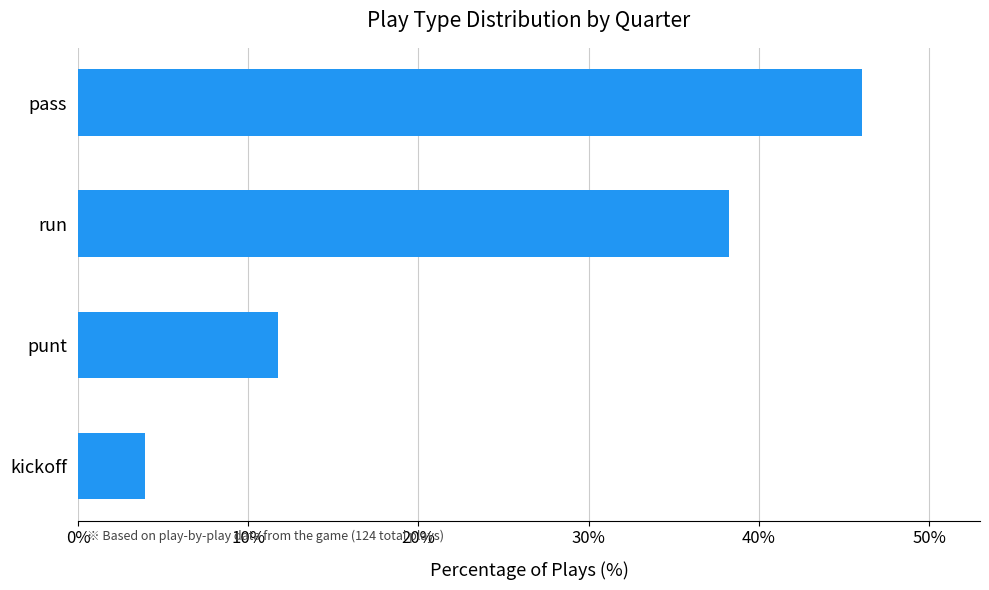

What is the difference between the second highest and second lowest values?

26.5